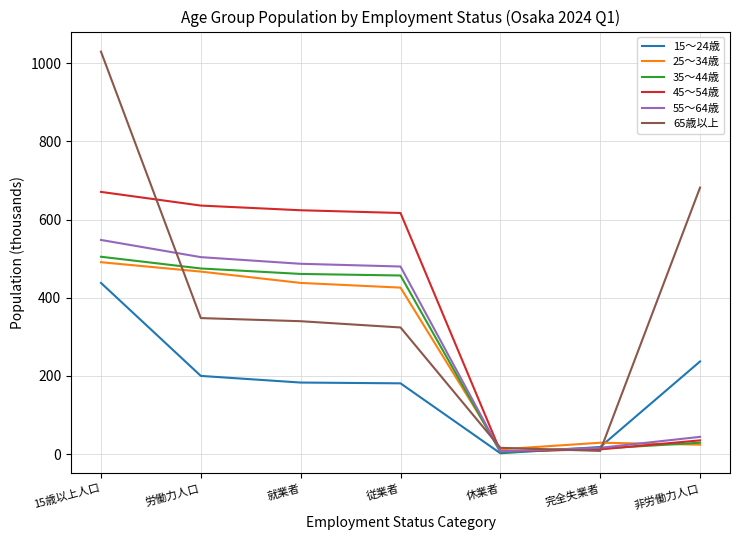

Is the value of 15～24歳 at 休業者 greater than the value of 35～44歳 at 労働力人口?

No